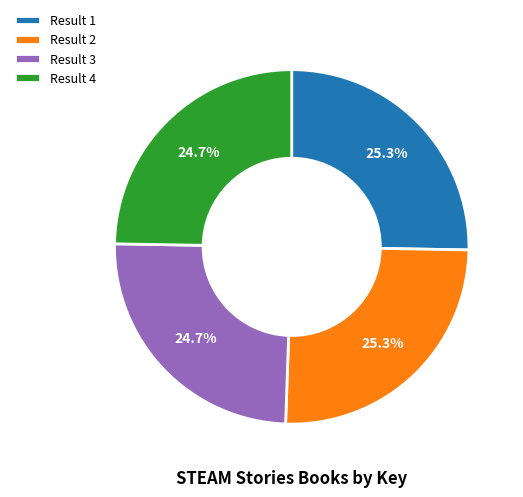

How many slices are in this pie chart?

4